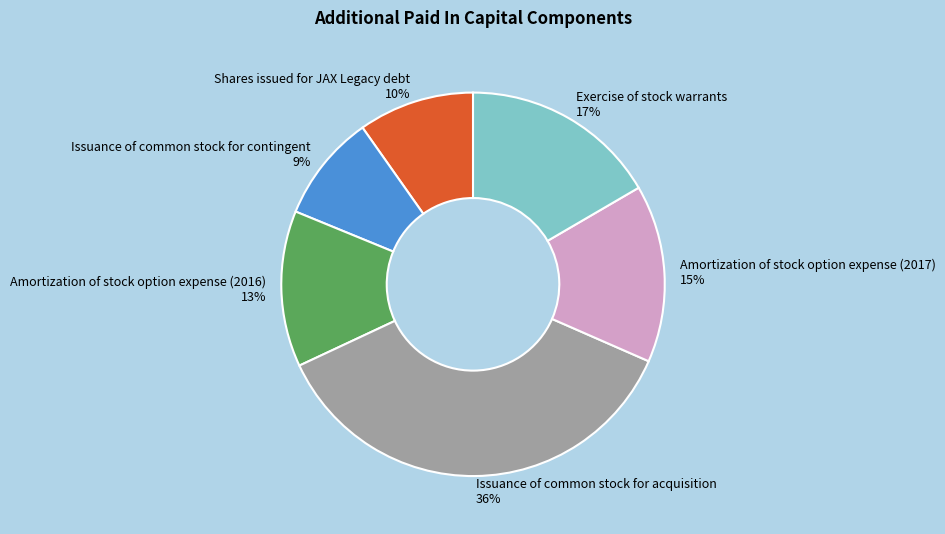

Between Amortization of stock option expense (2016) and Shares issued for JAX Legacy debt, which is larger?

Amortization of stock option expense (2016)